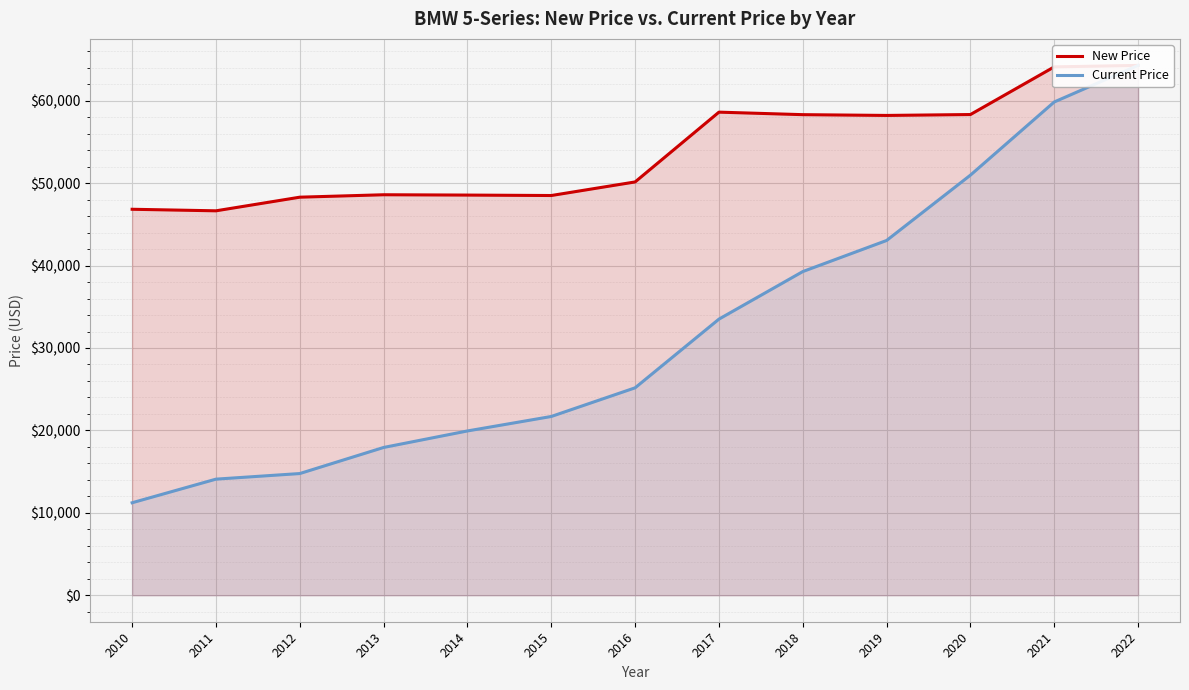

Reading left to right, extract all data points from this chart.

New Price: 2010=46831	2011=46643	2012=48297	2013=48592	2014=48553	2015=48499	2016=50147	2017=58615	2018=58310	2019=58216	2020=58325	2021=64109	2022=64289
Current Price: 2010=11222	2011=14086	2012=14765	2013=17930	2014=19934	2015=21690	2016=25167	2017=33501	2018=39271	2019=43044	2020=50972	2021=59851	2022=64289